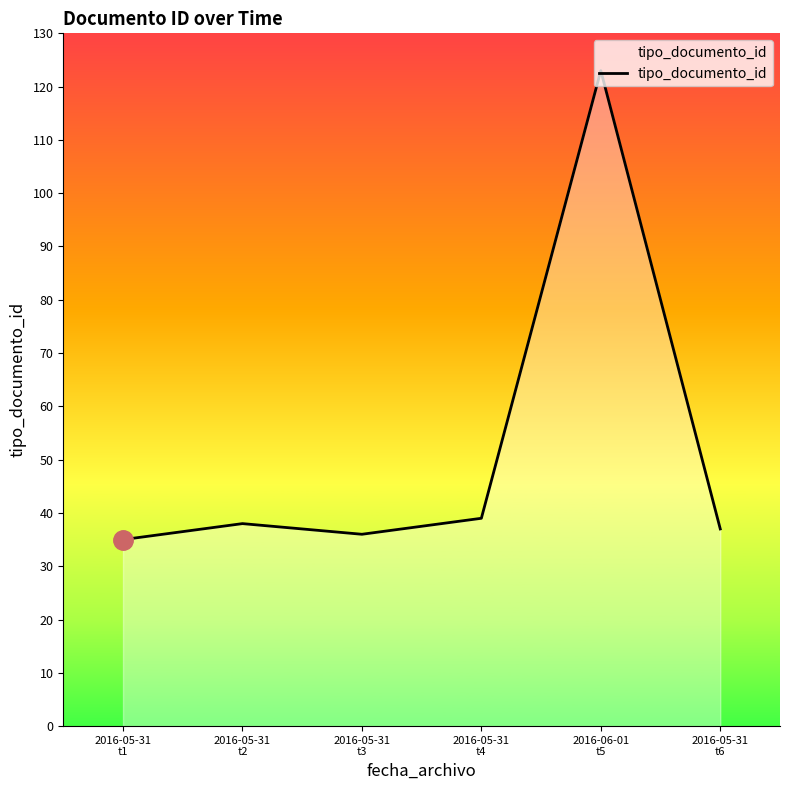

What is the maximum value shown in the chart?

123